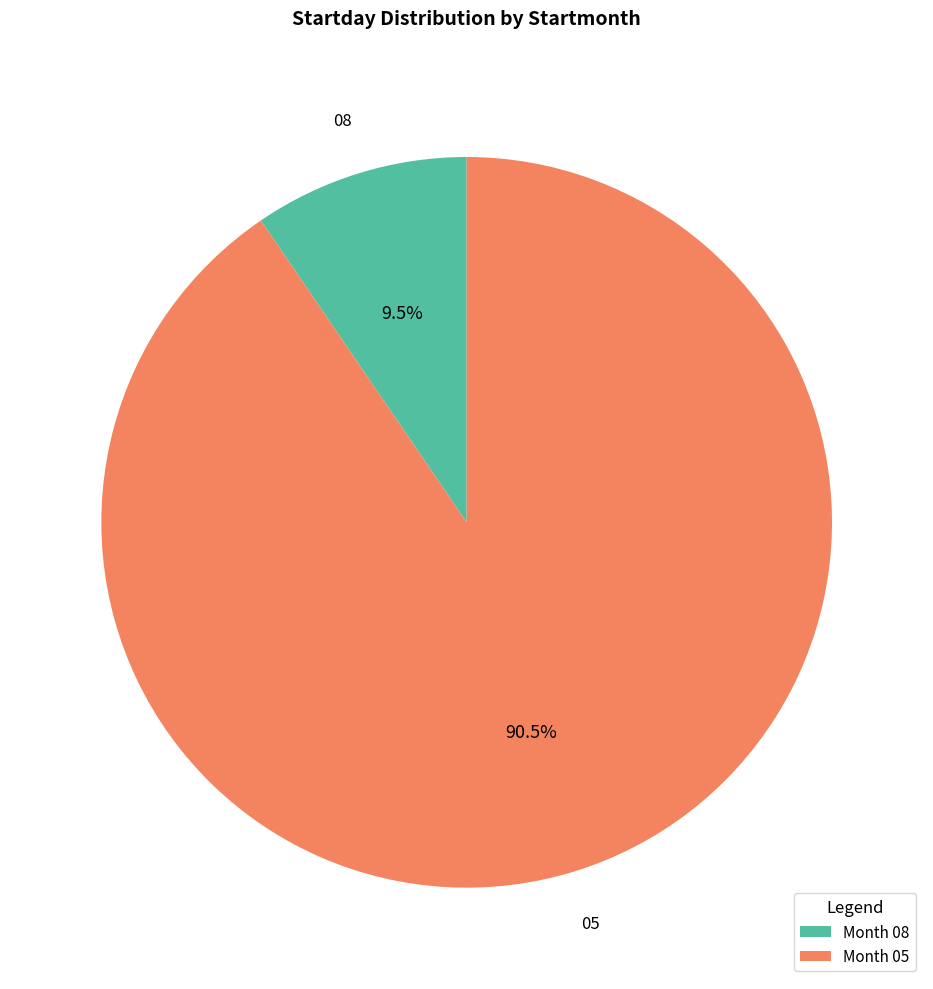

What is the majority slice?

Month 05